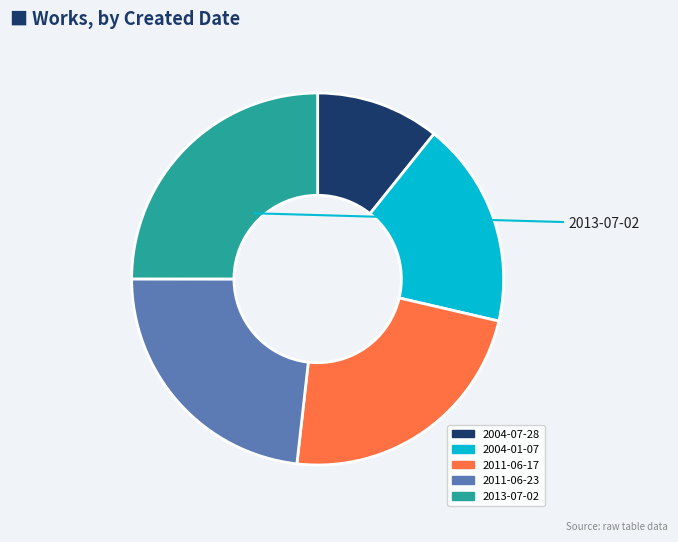

How many segments does this pie chart have?

5